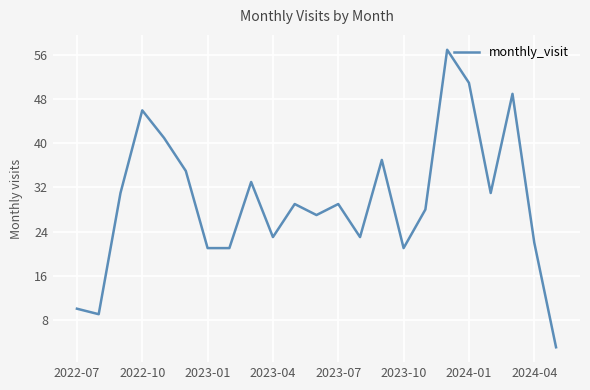

What is the greatest value displayed?

57